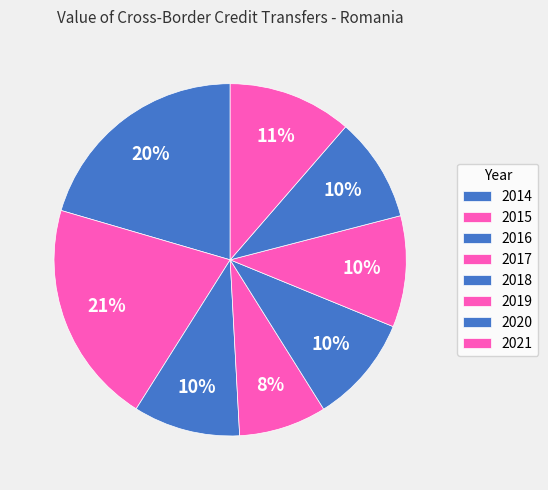

Do 2019 and 2017 together represent more than half of the pie?

No